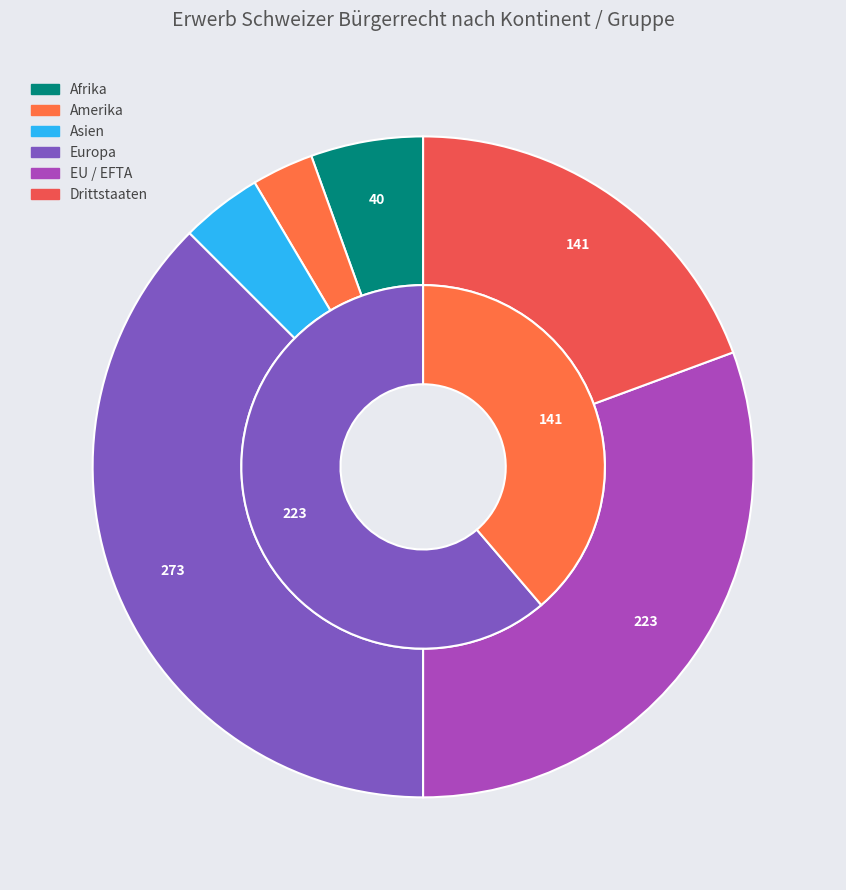

Combined, do EU / EFTA and Drittstaaten account for over 50%?

No